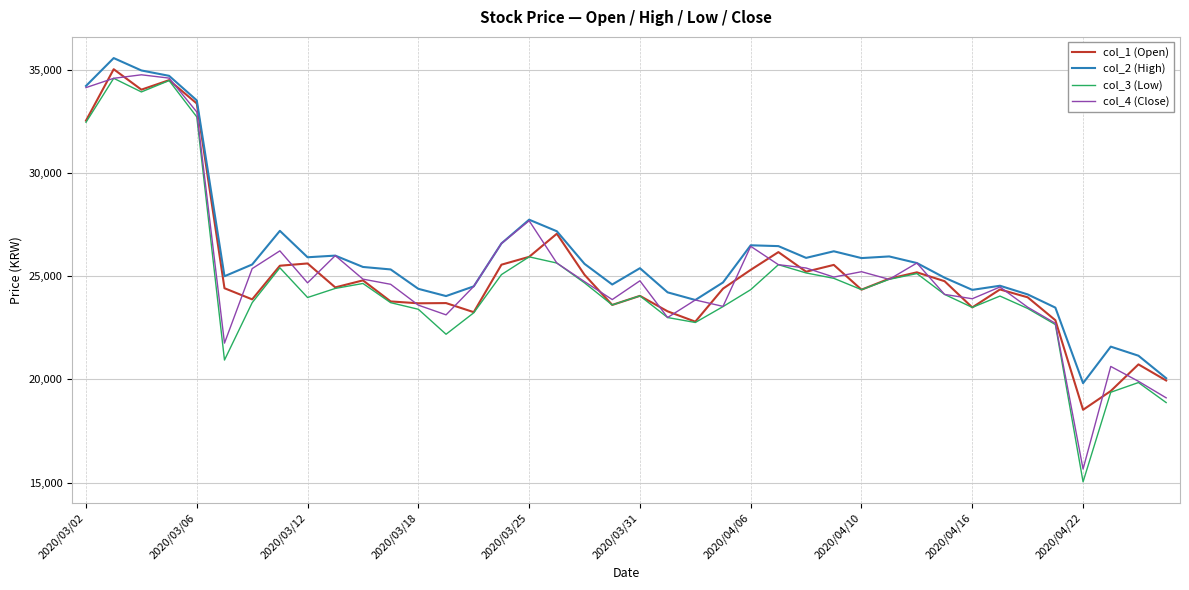

How many lines are shown in the chart?

4